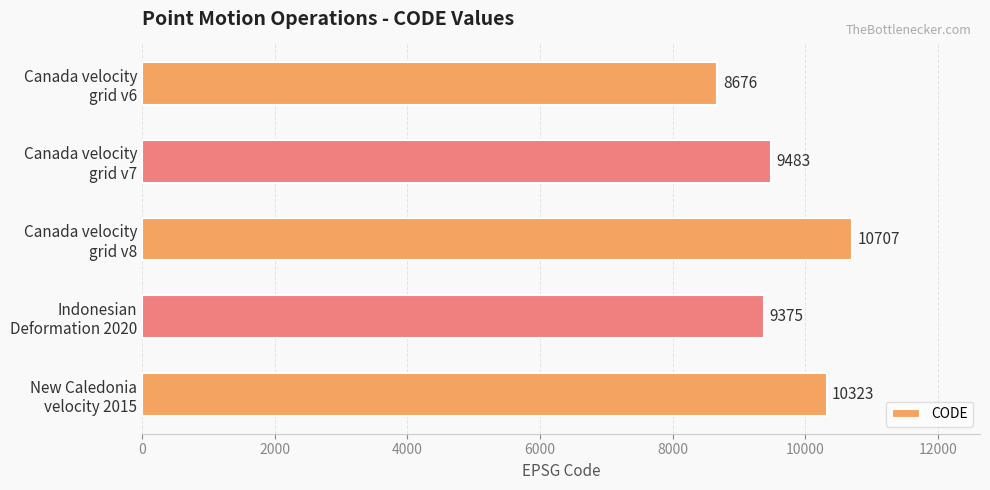

Are the bars horizontal?

Yes